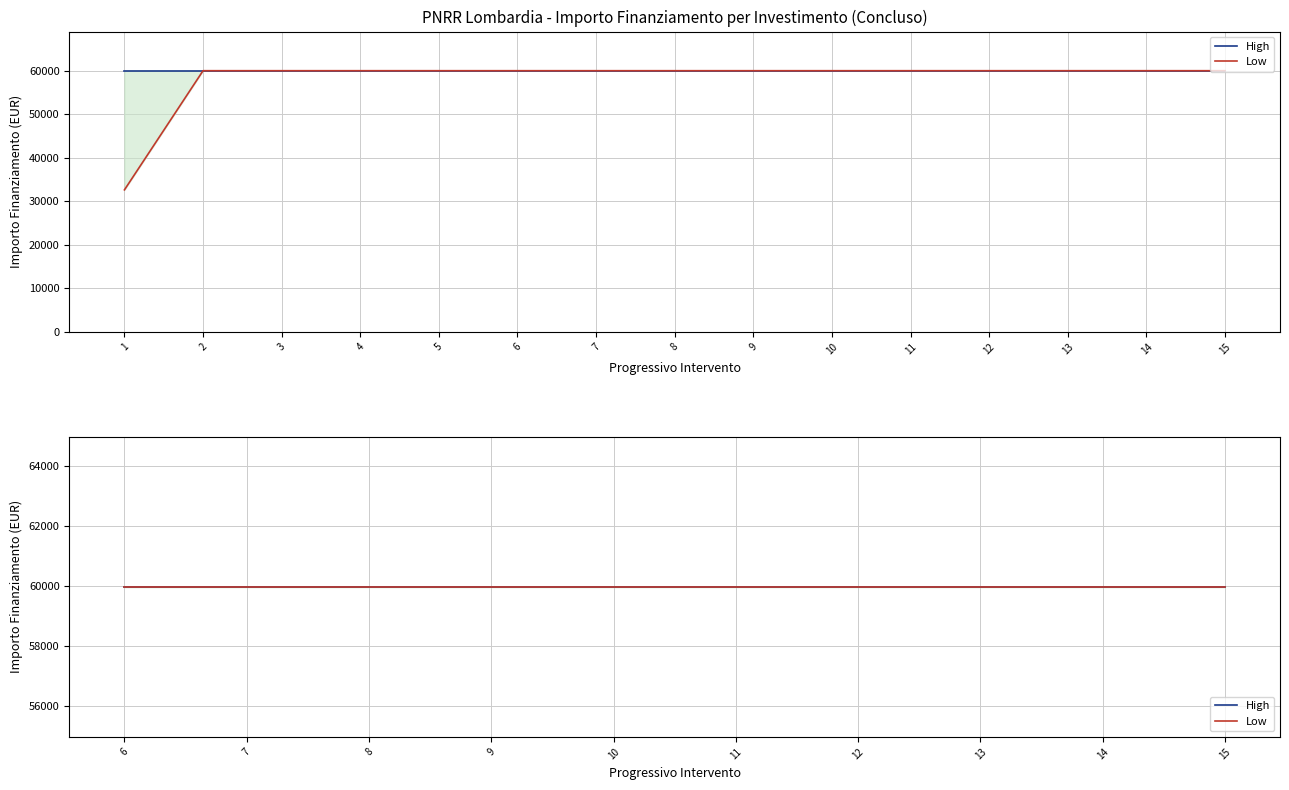

The value at 5 is 107411. True or false?

False